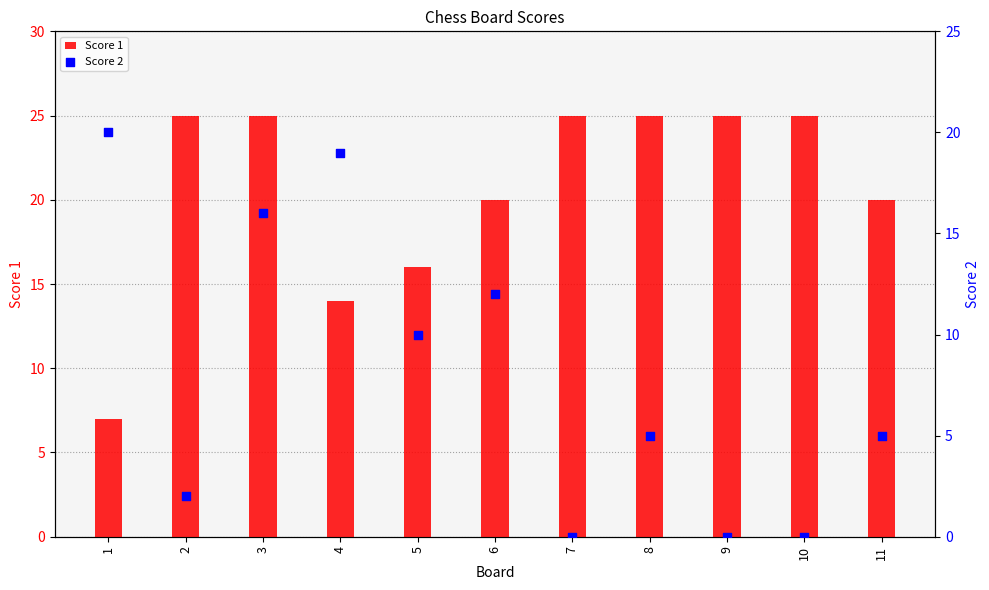

Which series has the largest total across all categories?

Score 1